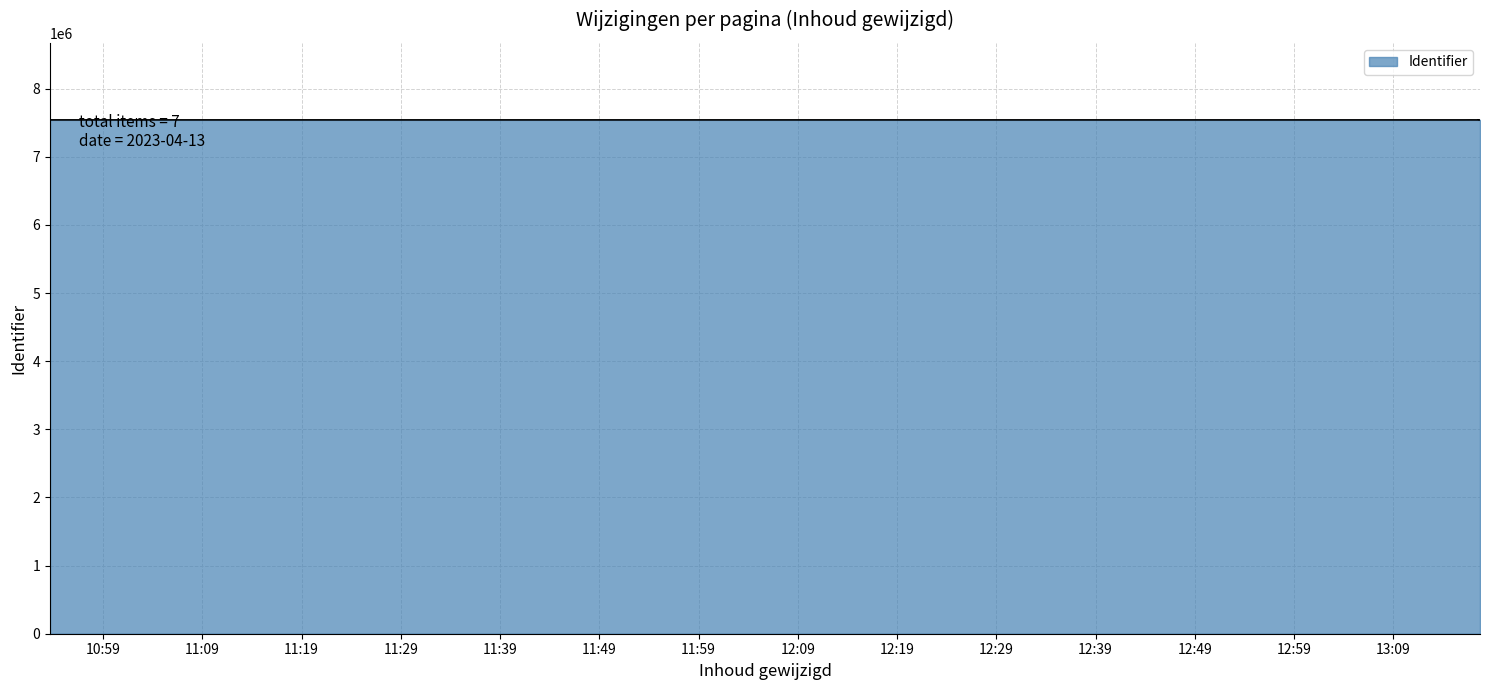

What is the difference between the maximum and second lowest values?

262